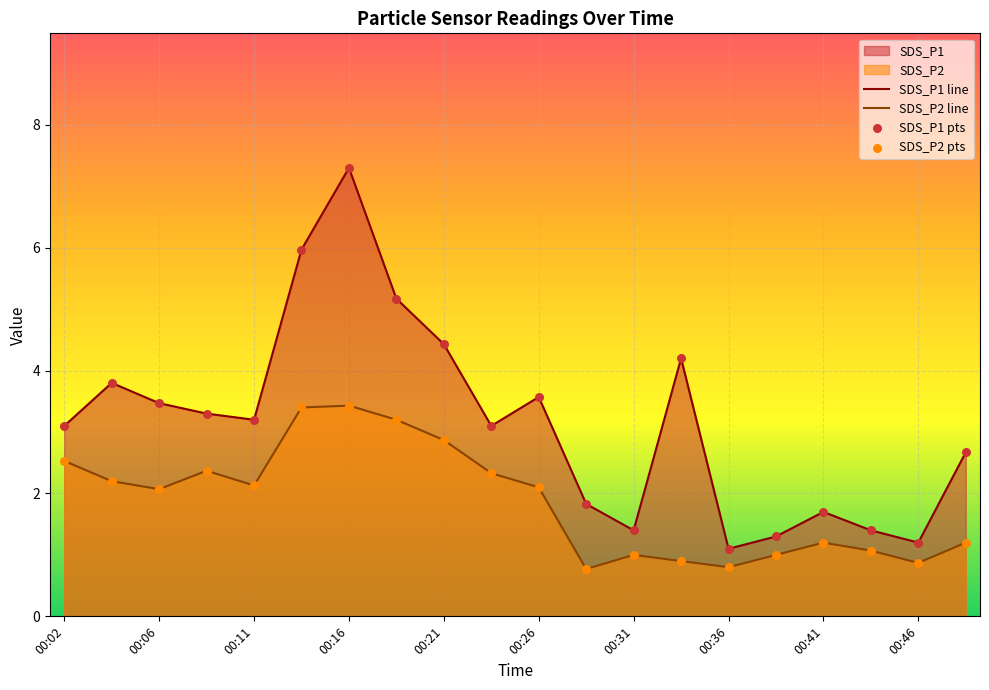

Which series has the largest total across all categories?

SDS_P1 line